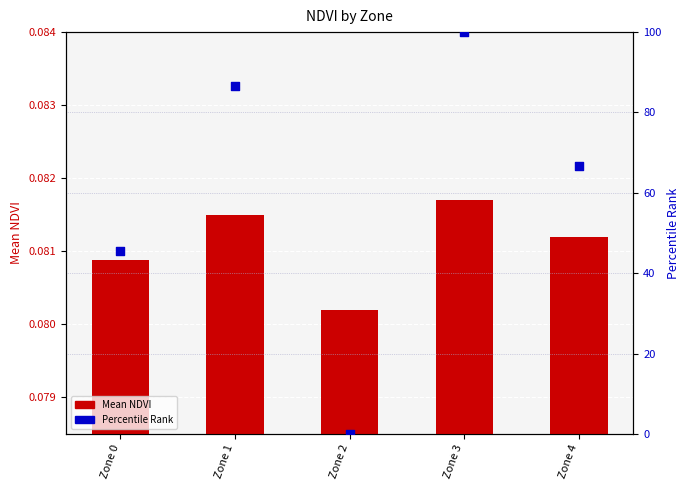

Which series reaches the minimum Y coordinate?

Percentile Rank